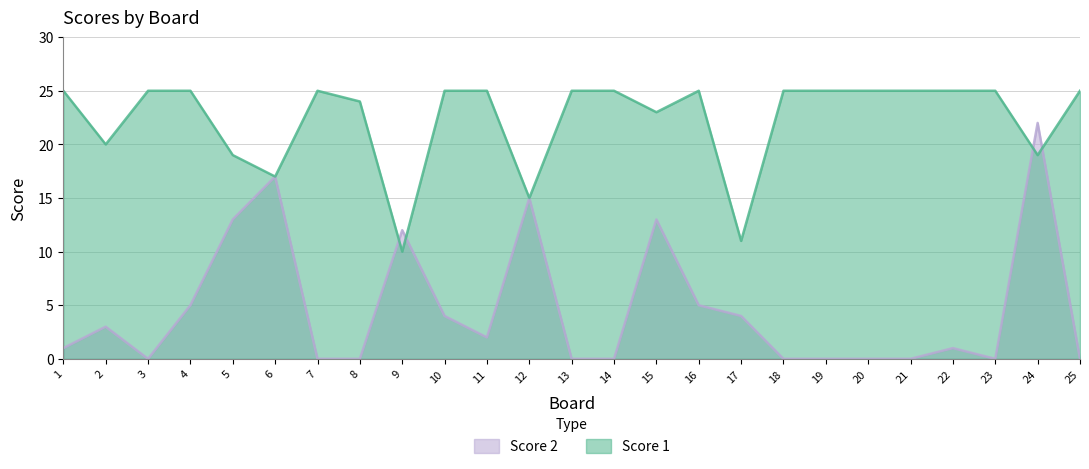

Which series ends up on top after the final intersection of Score 2 and Score 1?

Score 1